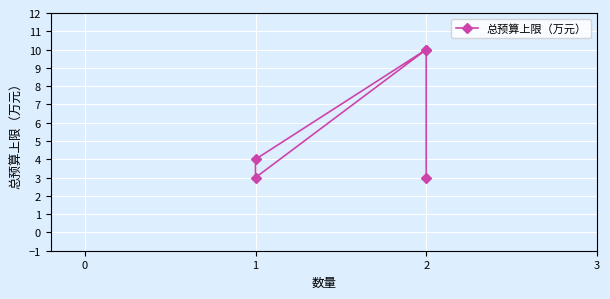

Is it true that the value at 1 is 6?

False